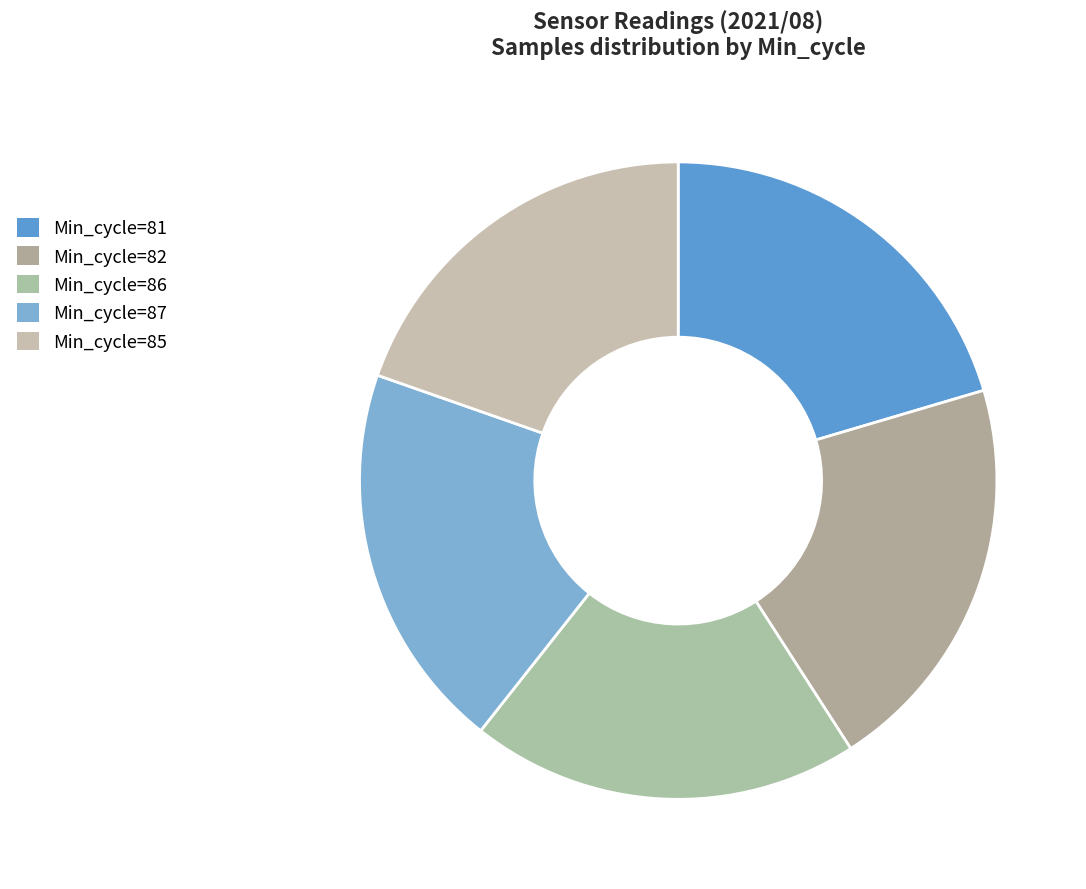

What is the largest slice in the pie chart?

82